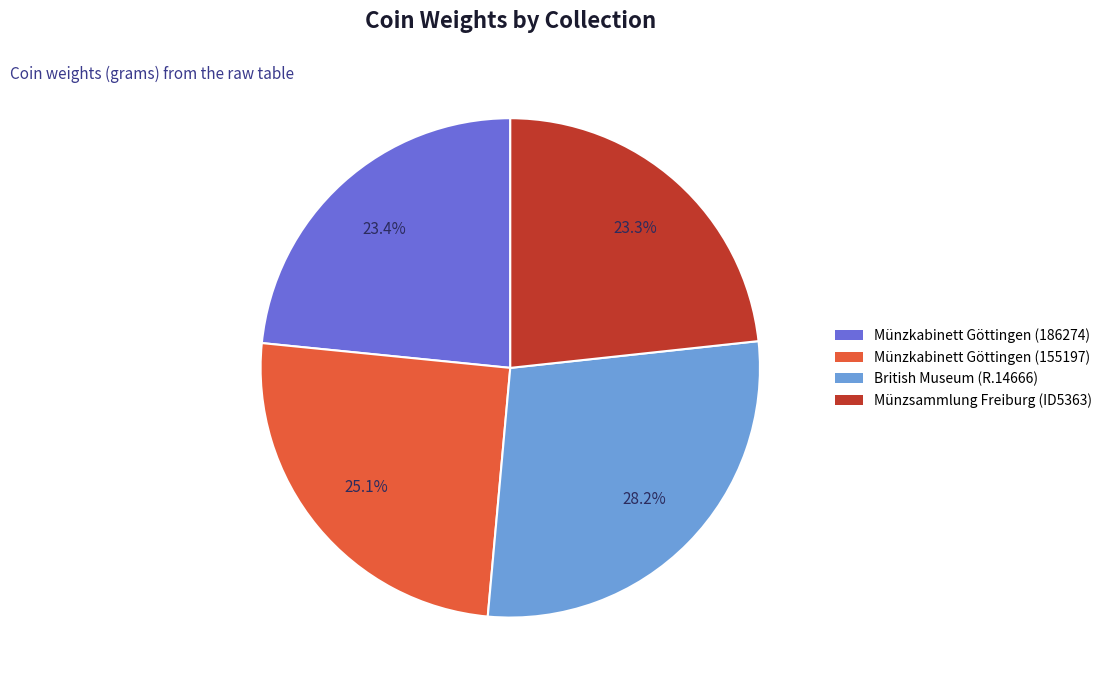

The Münzsammlung Freiburg (ID5363) slice represents 23% of the pie. True or false?

True